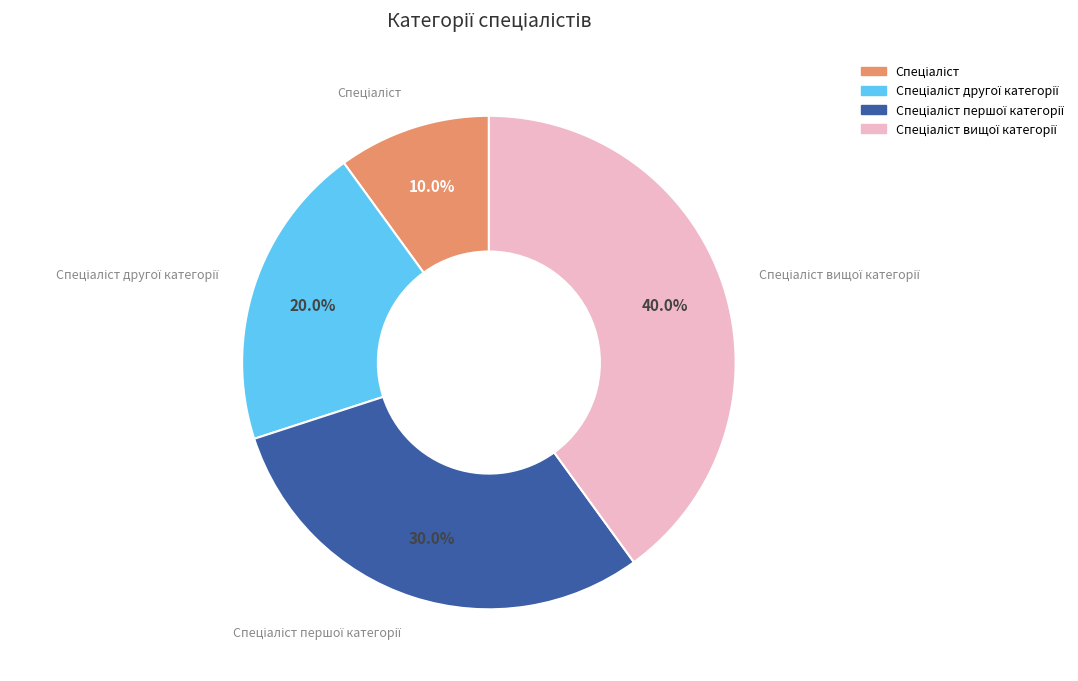

Does any single category account for the majority?

No